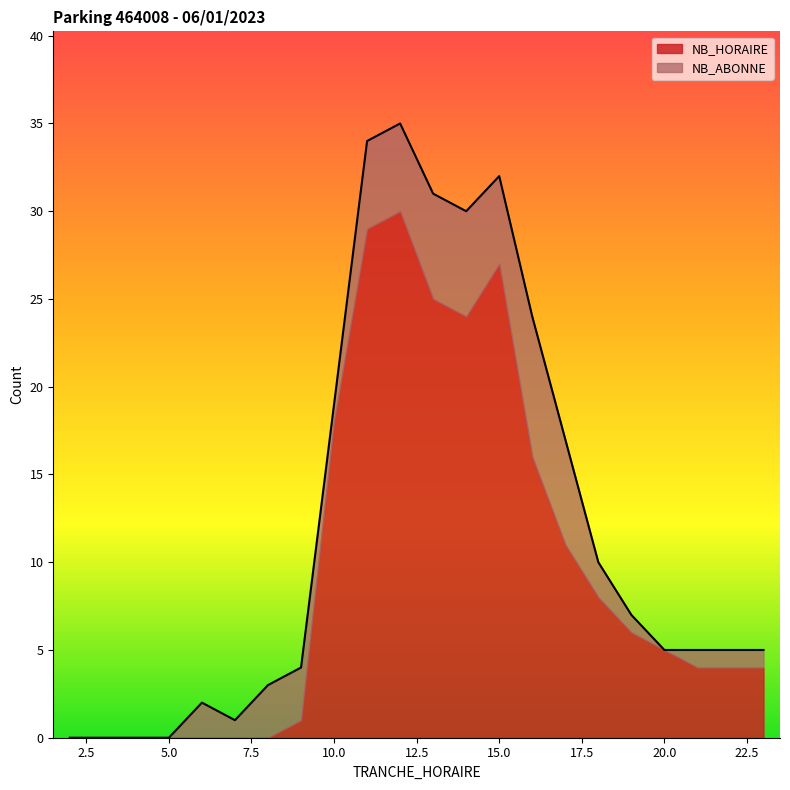

What is the difference between the values at 9 and 13?

27